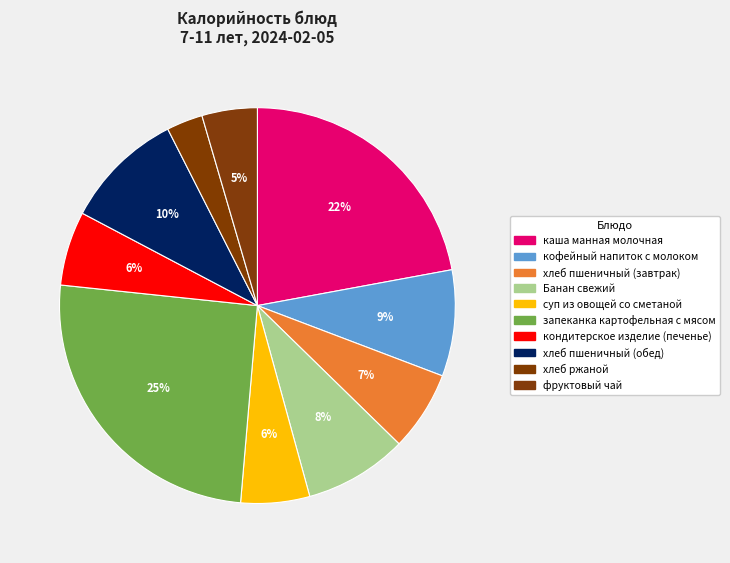

Does фруктовый чай represent more than half of the total?

No